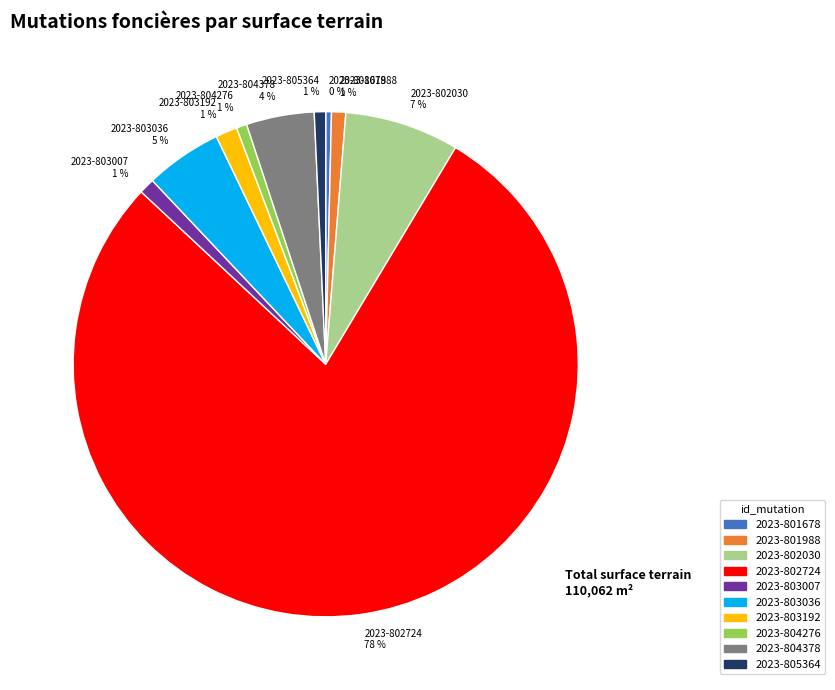

Combined, do 2023-804276 and 2023-802724 account for over 50%?

Yes